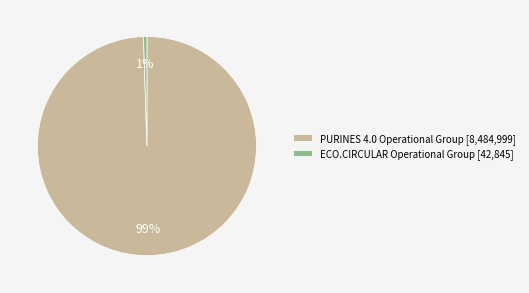

Which slice represents more than half of the pie?

PURINES 4.0 Operational Group